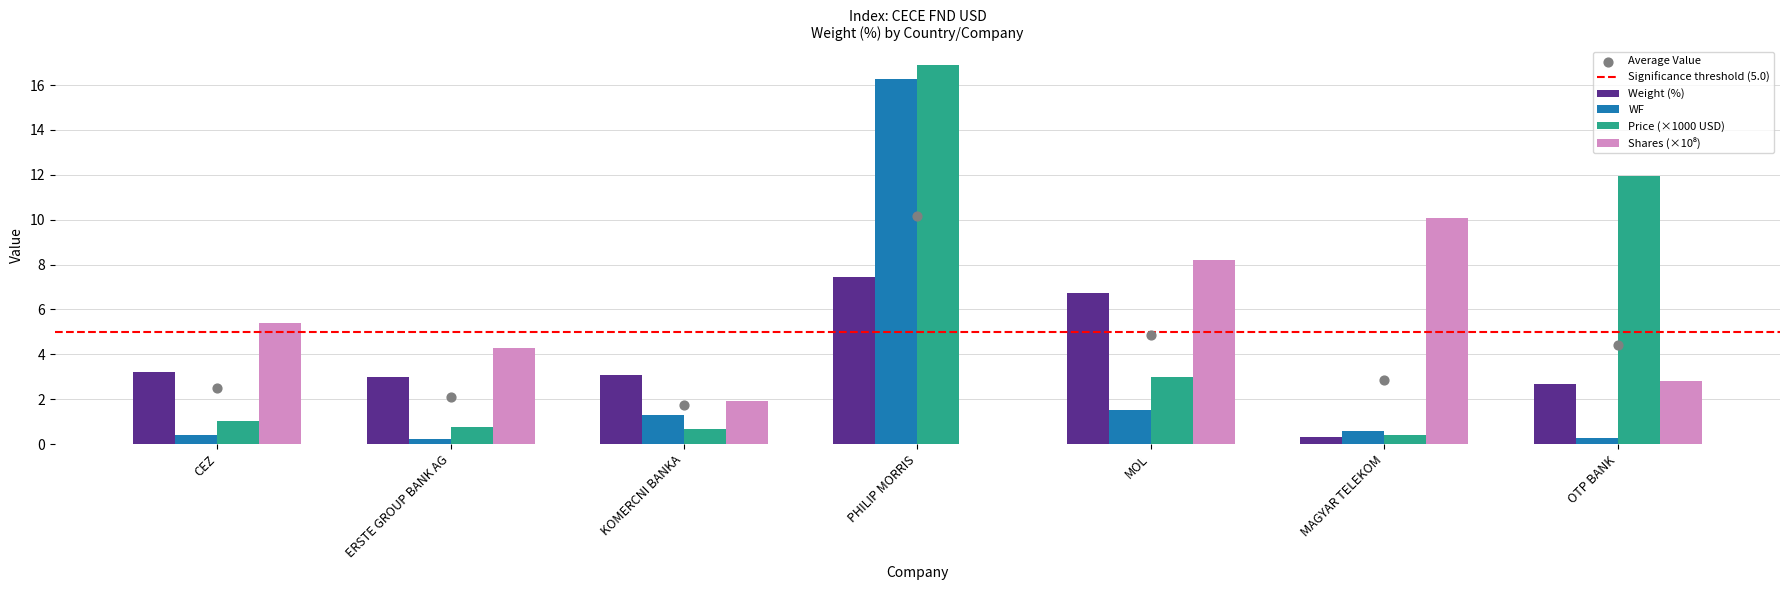

The value of Weight (%) at KOMERCNI BANKA is 1.6. True or false?

False